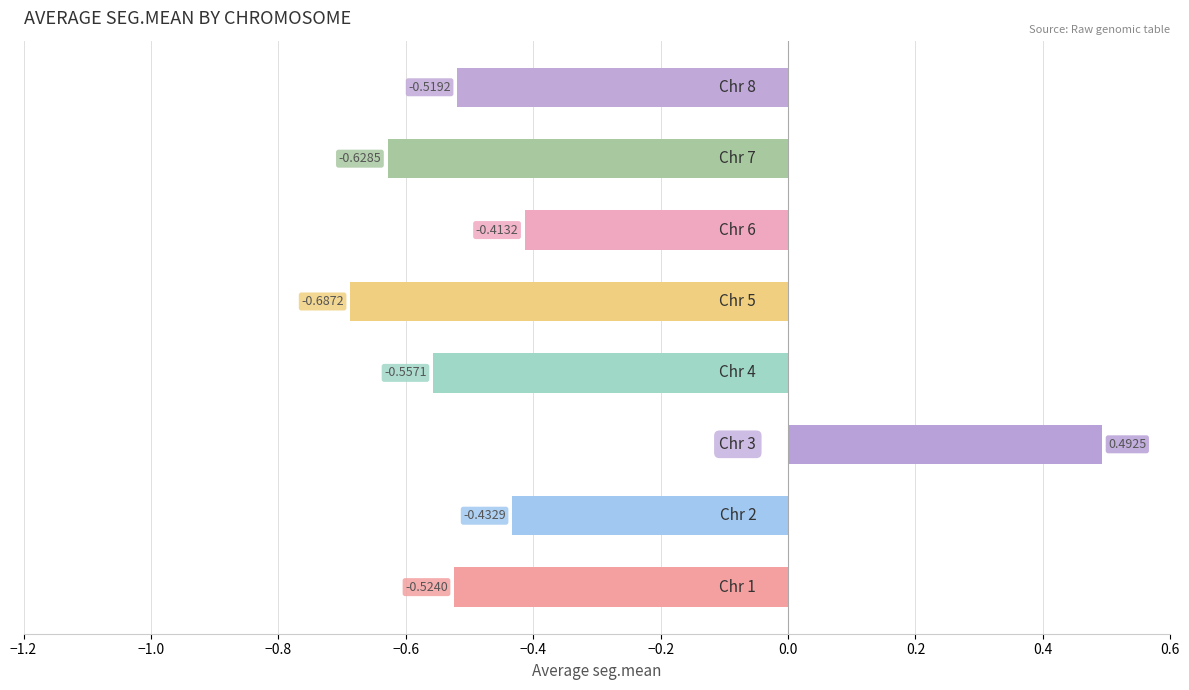

What is the difference between the maximum and minimum values?

1.2